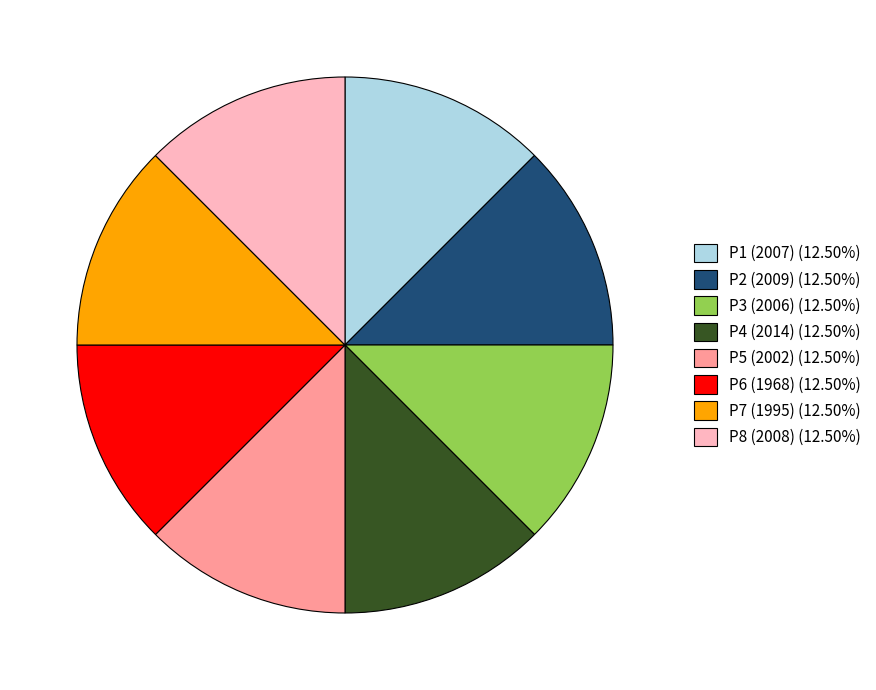

Does any single category account for the majority?

No